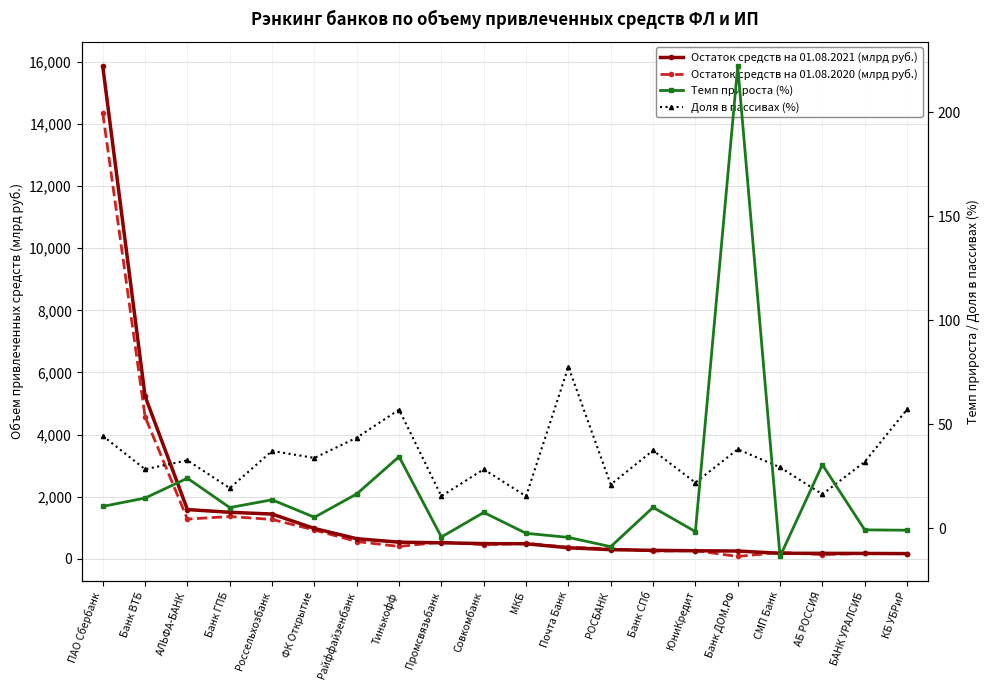

At which label does Темп прироста (%) first exceed 9?

ПАО Сбербанк